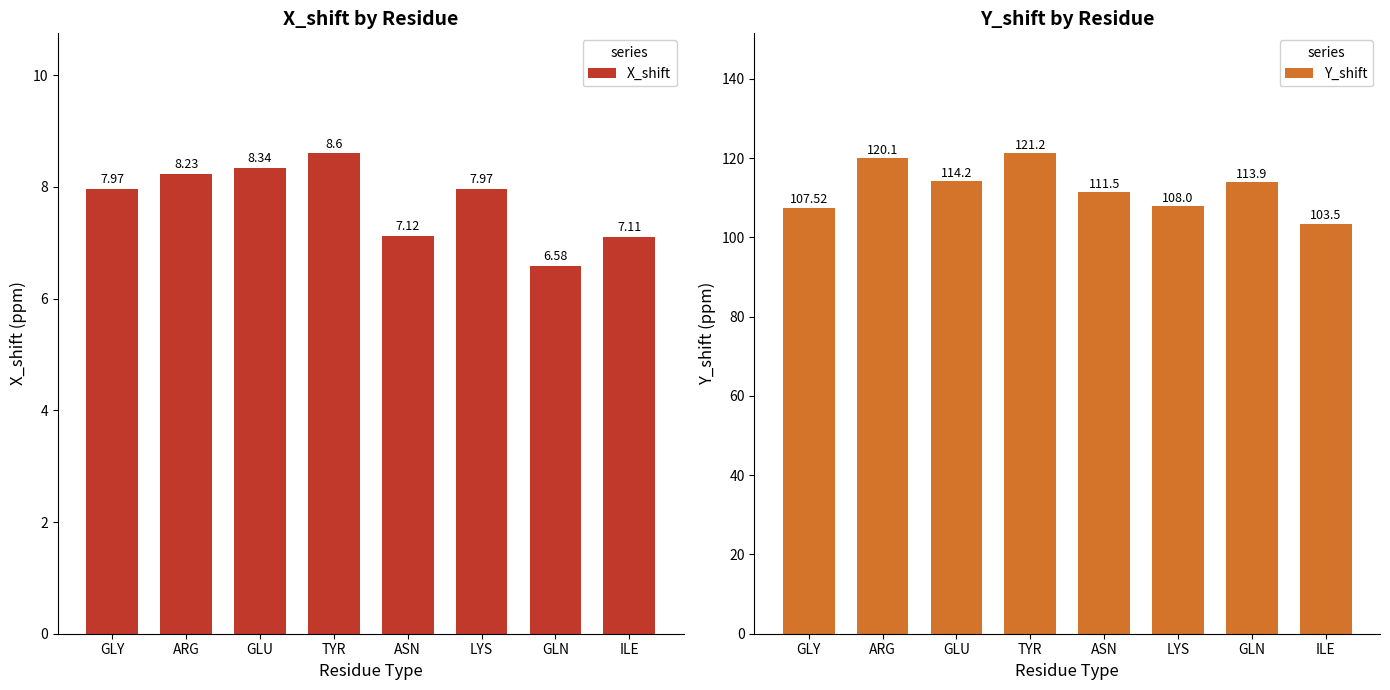

The value of X_shift at ARG is 5.1. True or false?

False